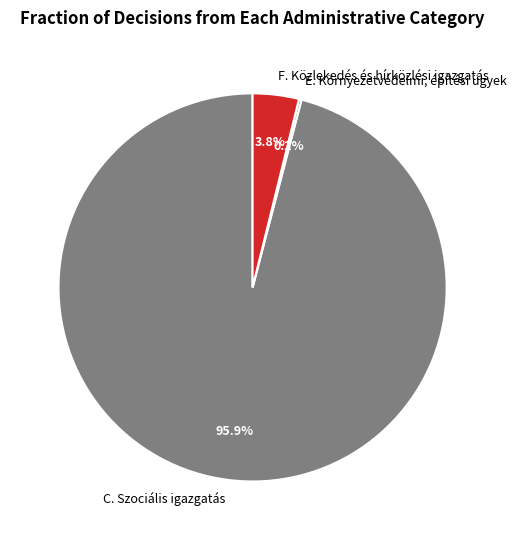

Which category has the biggest portion of the pie?

C. Szociális igazgatás